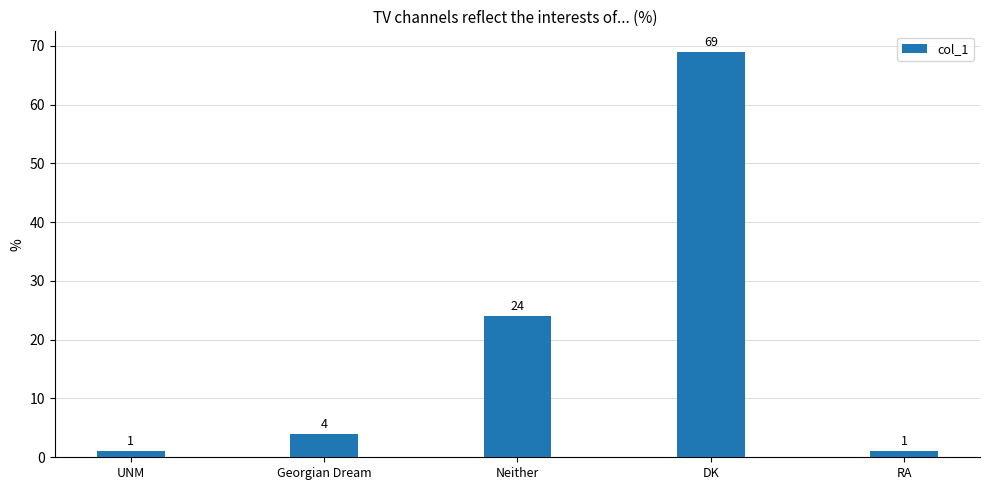

What is the value of the 4th bar from the left?

69